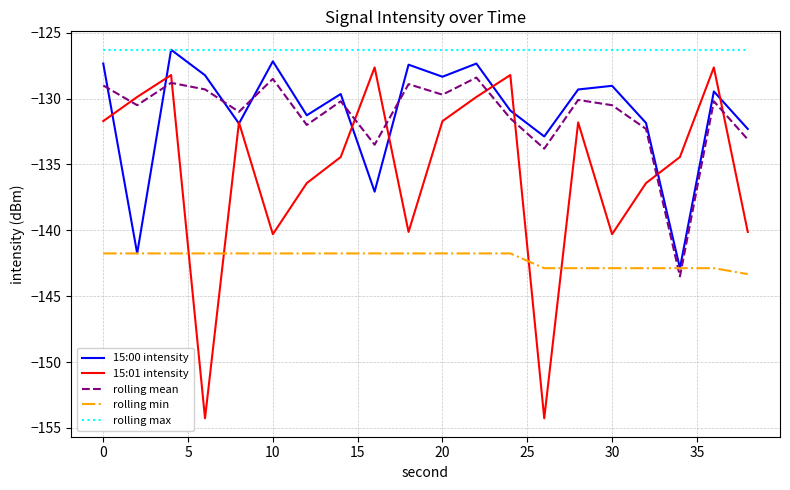

How many series are shown in this chart?

5